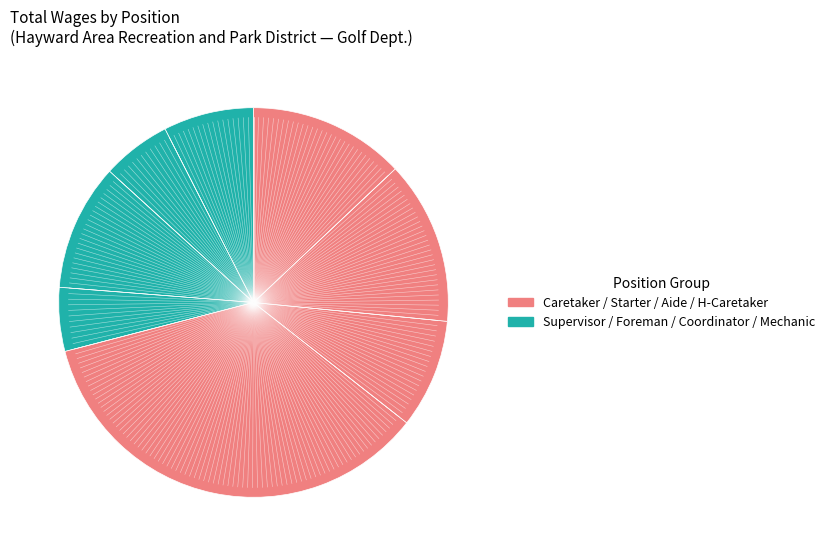

Count the number of slices in the pie.

8